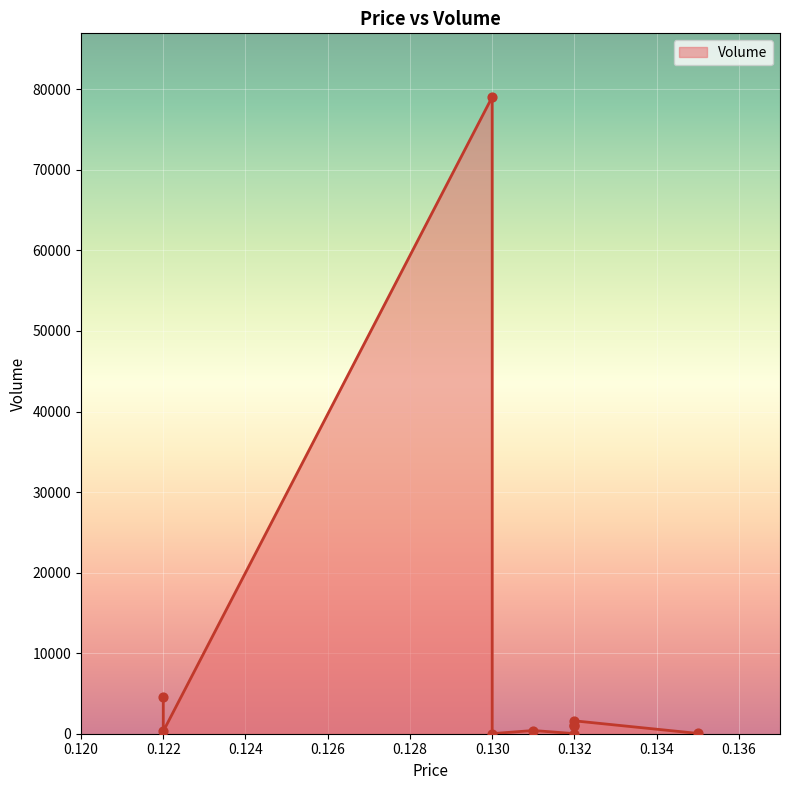

Which has a higher value, 0.13 or 0.132?

0.132